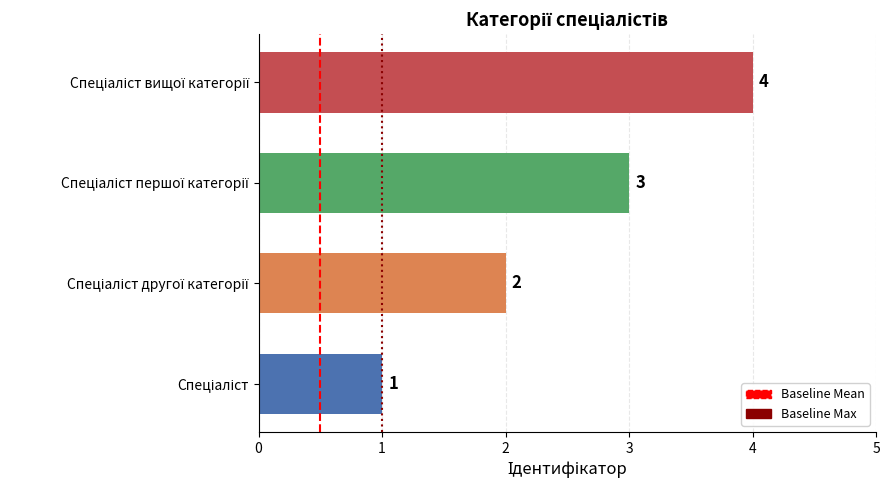

What is the greatest value displayed?

4